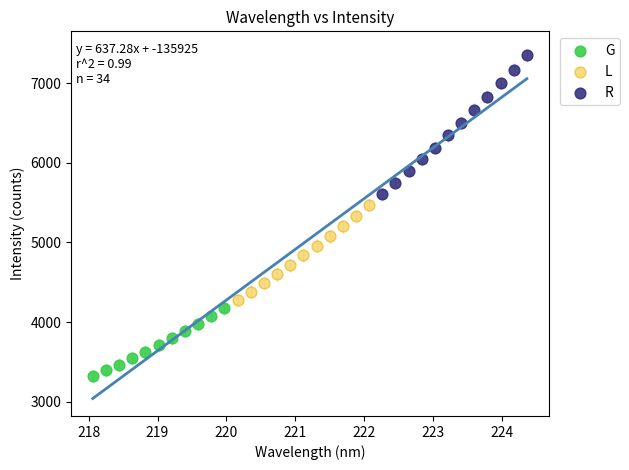

Which series contains the highest Y value?

R